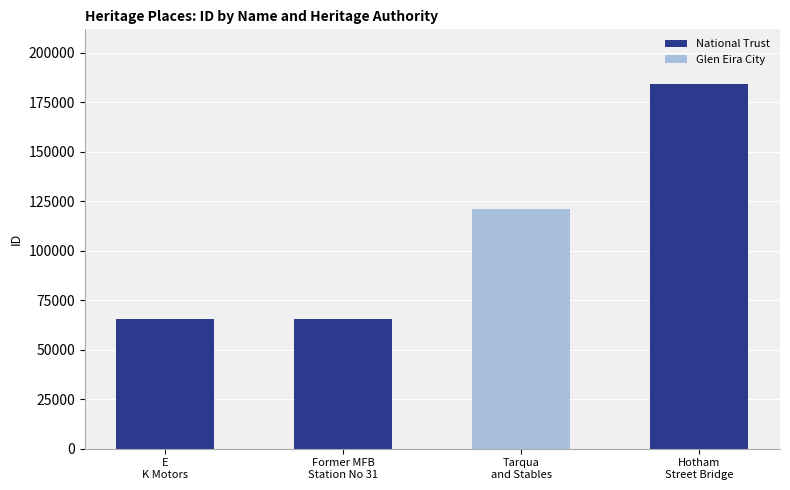

What is the sum of all National Trust values?

315464